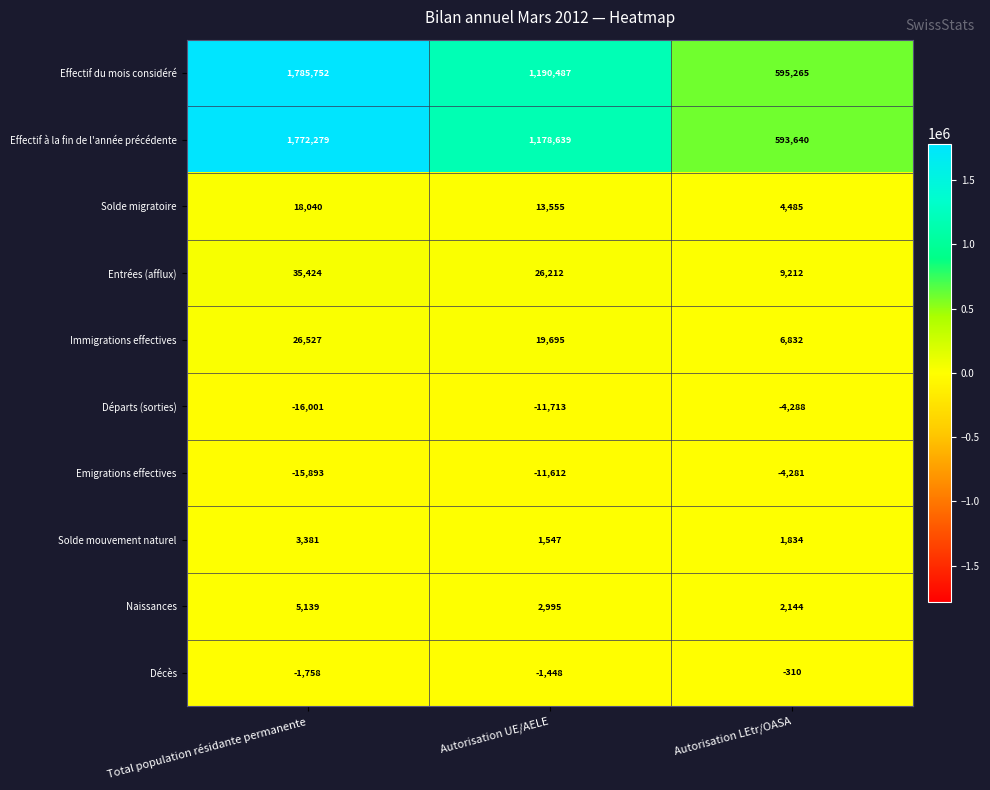

Reading right to left, extract all data points from this chart.

Effectif du mois considéré: Autorisation LEtr/OASA=595265	Autorisation UE/AELE=1190487	Total population résidante permanente=1785752
Effectif à la fin de l'année précédente: Autorisation LEtr/OASA=593640	Autorisation UE/AELE=1178639	Total population résidante permanente=1772279
Solde migratoire: Autorisation LEtr/OASA=4485	Autorisation UE/AELE=13555	Total population résidante permanente=18040
Entrées (afflux): Autorisation LEtr/OASA=9212	Autorisation UE/AELE=26212	Total population résidante permanente=35424
Immigrations effectives: Autorisation LEtr/OASA=6832	Autorisation UE/AELE=19695	Total population résidante permanente=26527
Départs (sorties): Autorisation LEtr/OASA=-4288	Autorisation UE/AELE=-11713	Total population résidante permanente=-16001
Emigrations effectives: Autorisation LEtr/OASA=-4281	Autorisation UE/AELE=-11612	Total population résidante permanente=-15893
Solde mouvement naturel: Autorisation LEtr/OASA=1834	Autorisation UE/AELE=1547	Total population résidante permanente=3381
Naissances: Autorisation LEtr/OASA=2144	Autorisation UE/AELE=2995	Total population résidante permanente=5139
Décès: Autorisation LEtr/OASA=-310	Autorisation UE/AELE=-1448	Total population résidante permanente=-1758